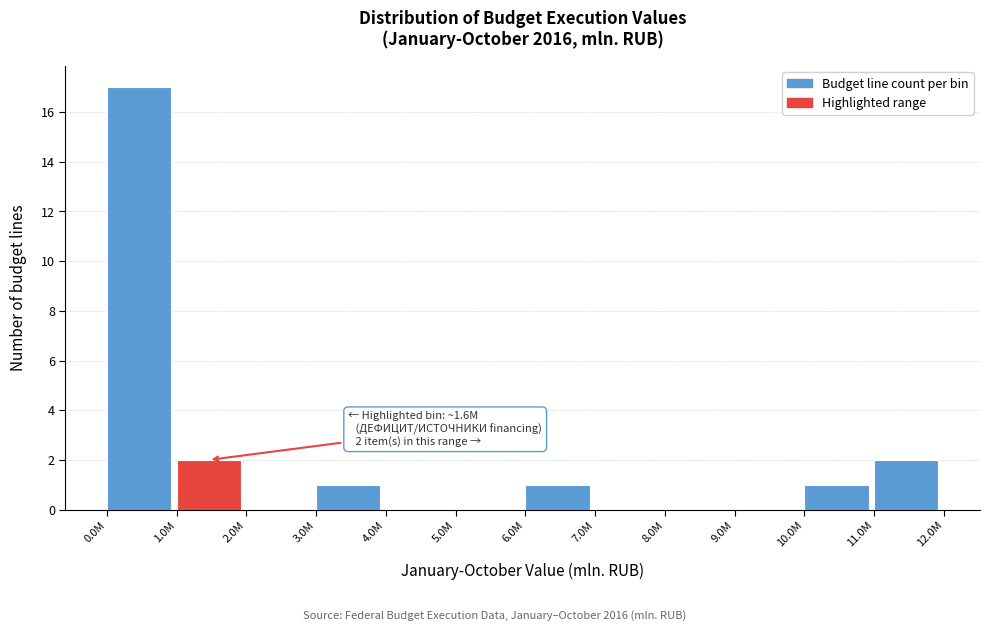

Reading left to right, what are all the values shown in this chart?

0.0M=17	1.0M=2	2.0M=0	3.0M=1	4.0M=0	5.0M=0	6.0M=1	7.0M=0	8.0M=0	9.0M=0	10.0M=1	11.0M=2